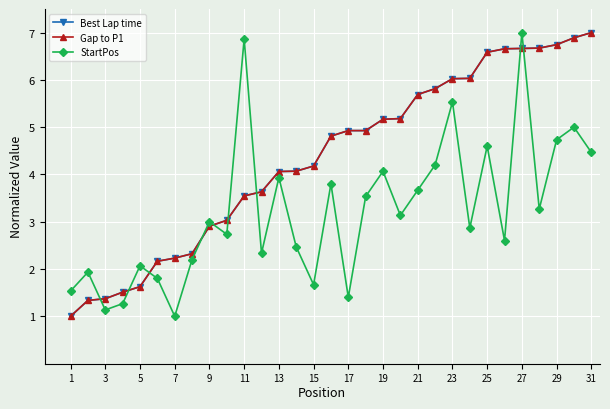

What is the value of the Best Lap time point at the 14th from the left?

4.1